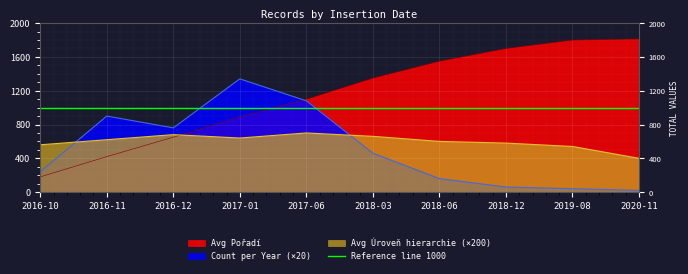

At 2018-06, list the series in order from largest to smallest.

Avg Poradi, Avg Uroven, Count per Year